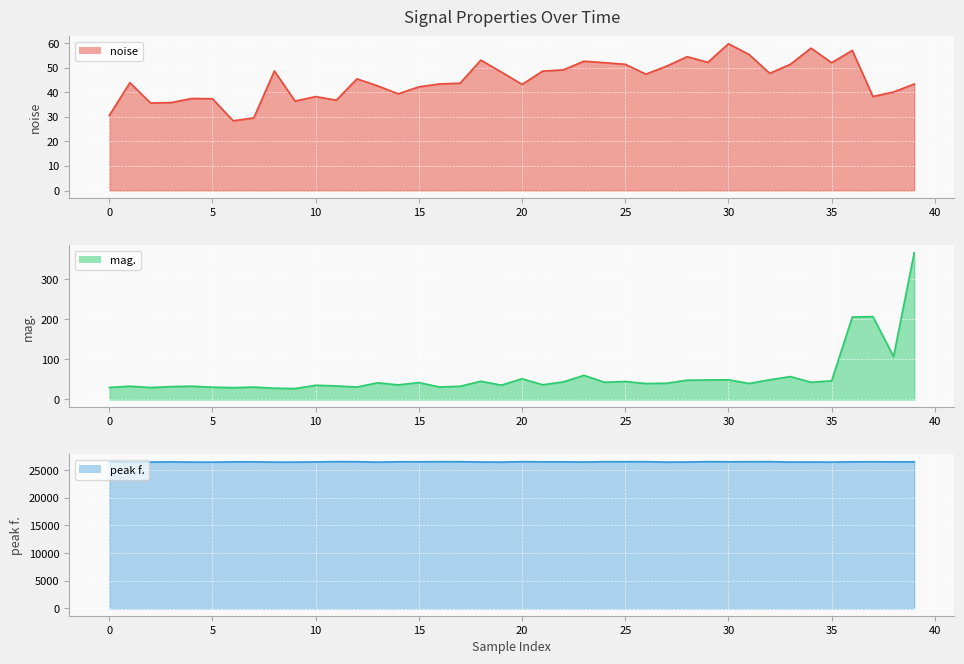

What is the label of the 13th point from the right?

27